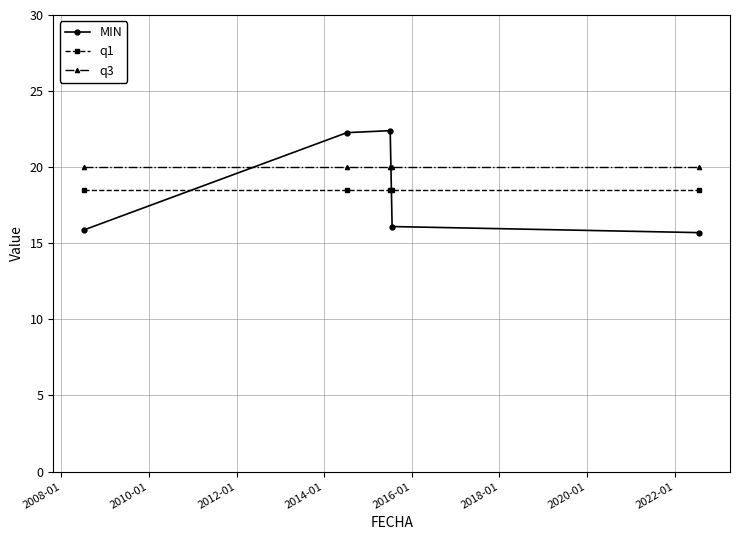

Which series has the widest spread of values?

MIN